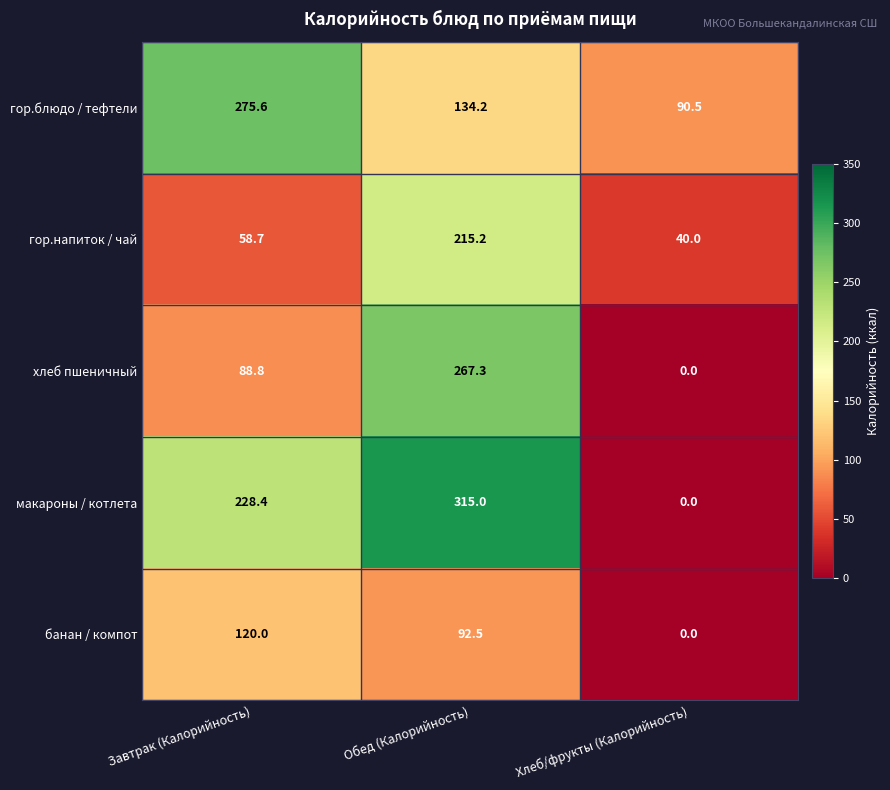

What is the difference between the хлеб пшеничный values at Завтрак (Калорийность) and Обед (Калорийность)?

178.5